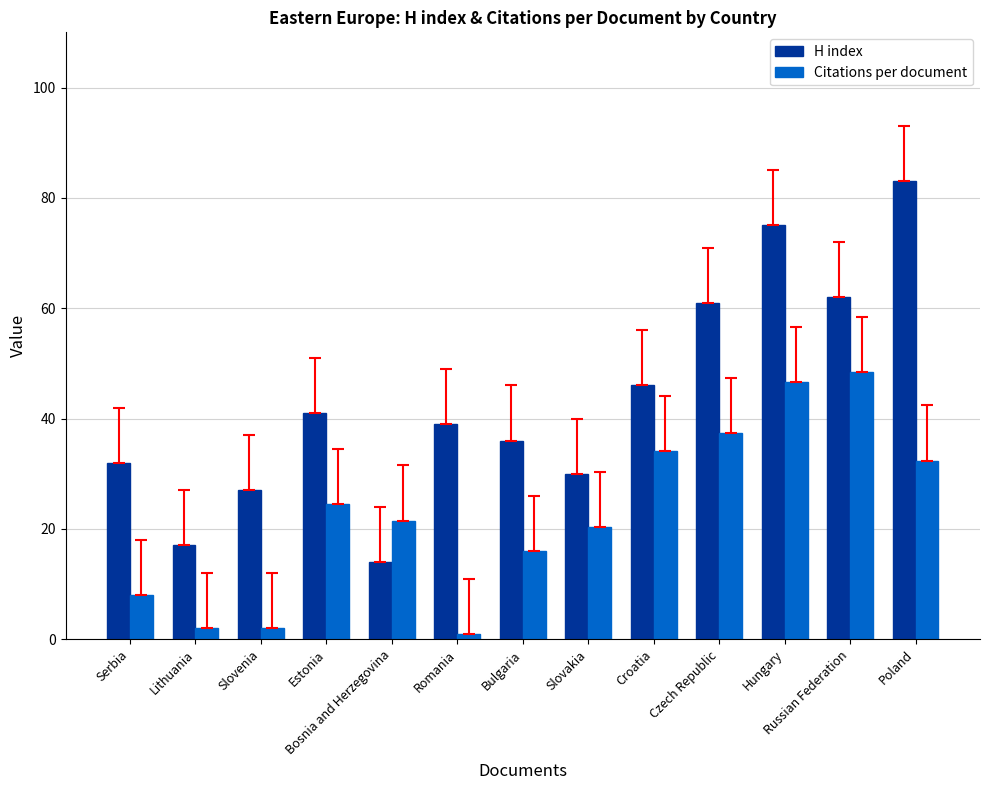

At Hungary, list the series in order from smallest to largest.

Citations per document, H index